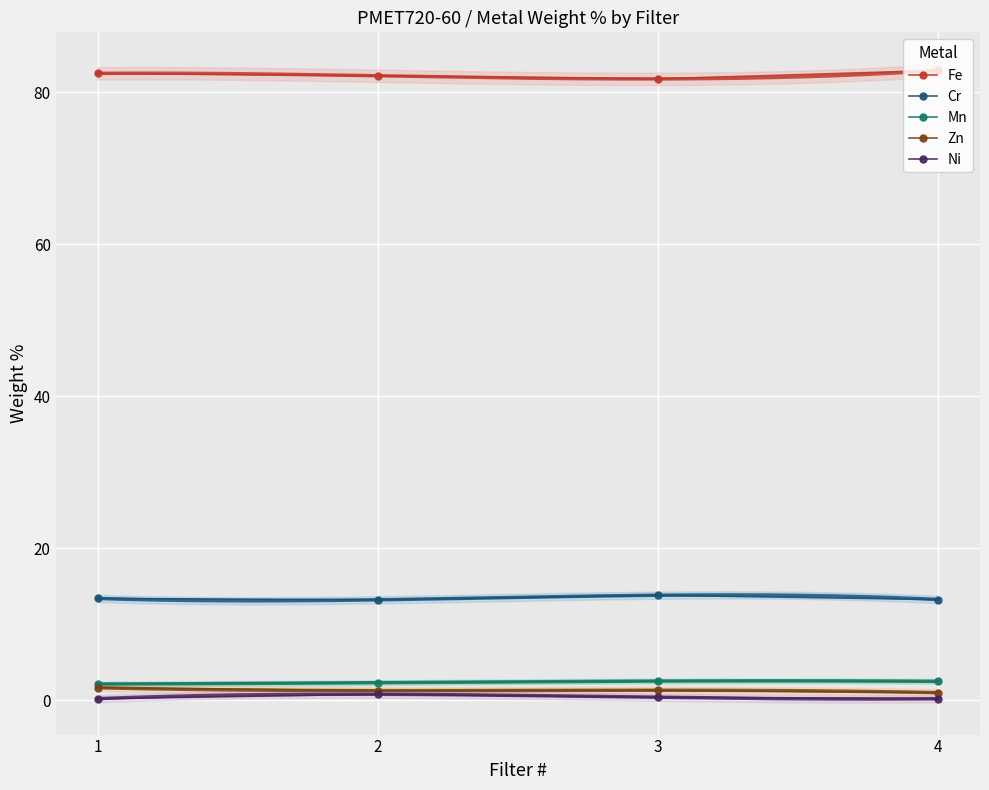

At how many categories does at least one series exceed 8?

4